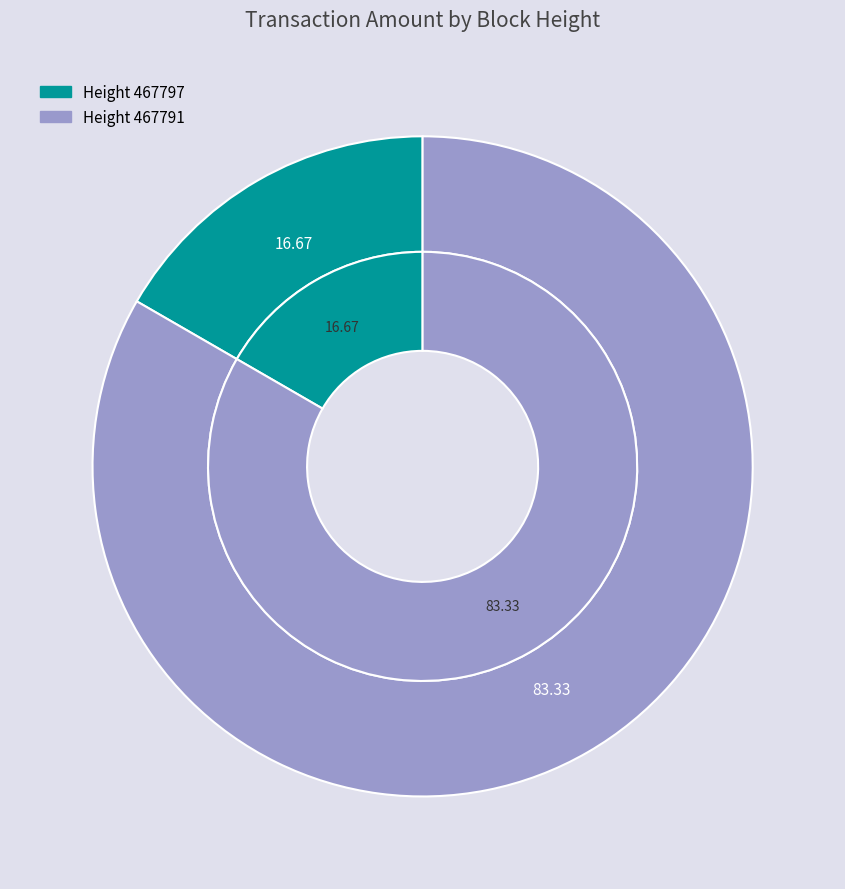

What portion of the pie excludes 467791?

16.7%